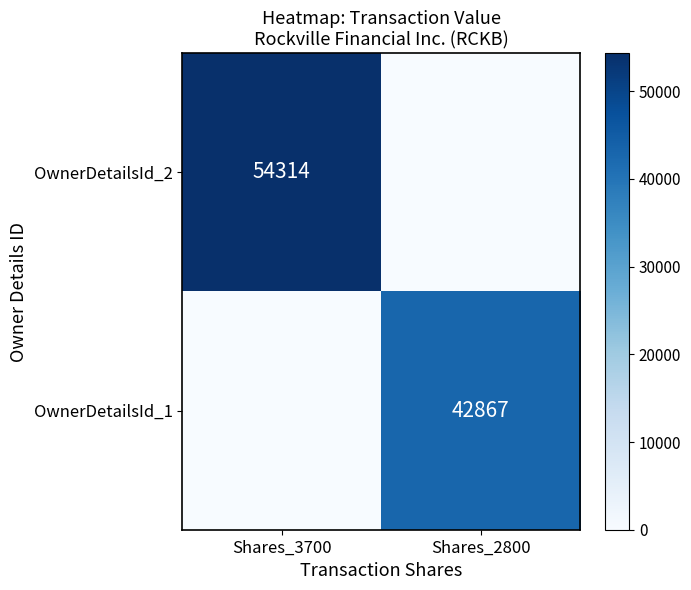

True or false: OwnerDetailsId_1 has a value of 29806 at Shares_2800.

False